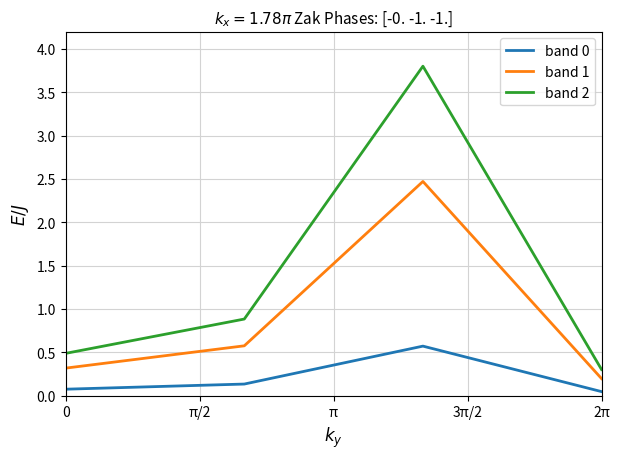

What is the greatest value displayed?

3.8